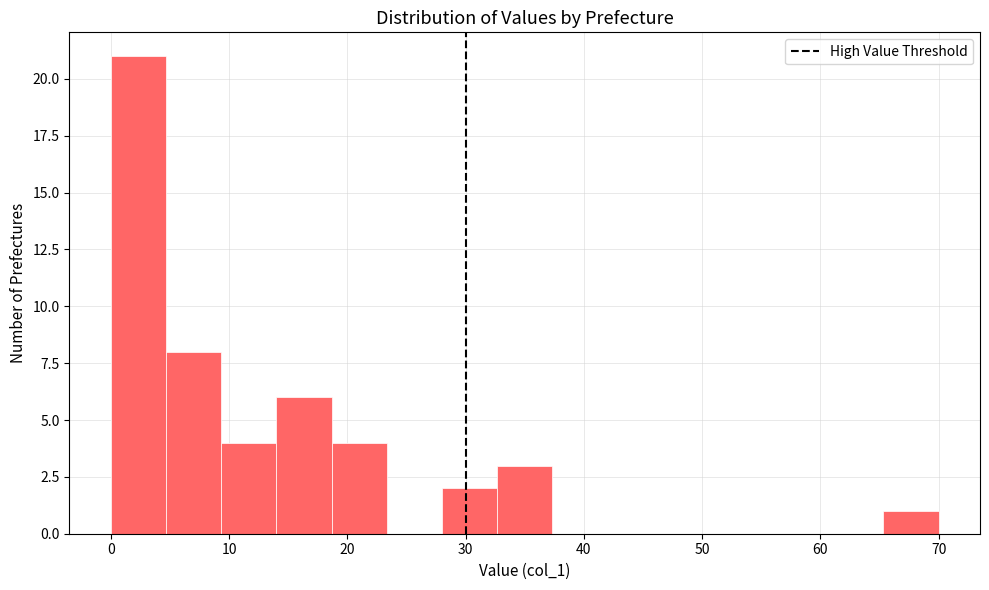

What is the height of the bar covering 28 to 33 on the x-axis? Neither the bar edges nor the heights are printed on the chart, so give them approximately, as read against the axes.

2